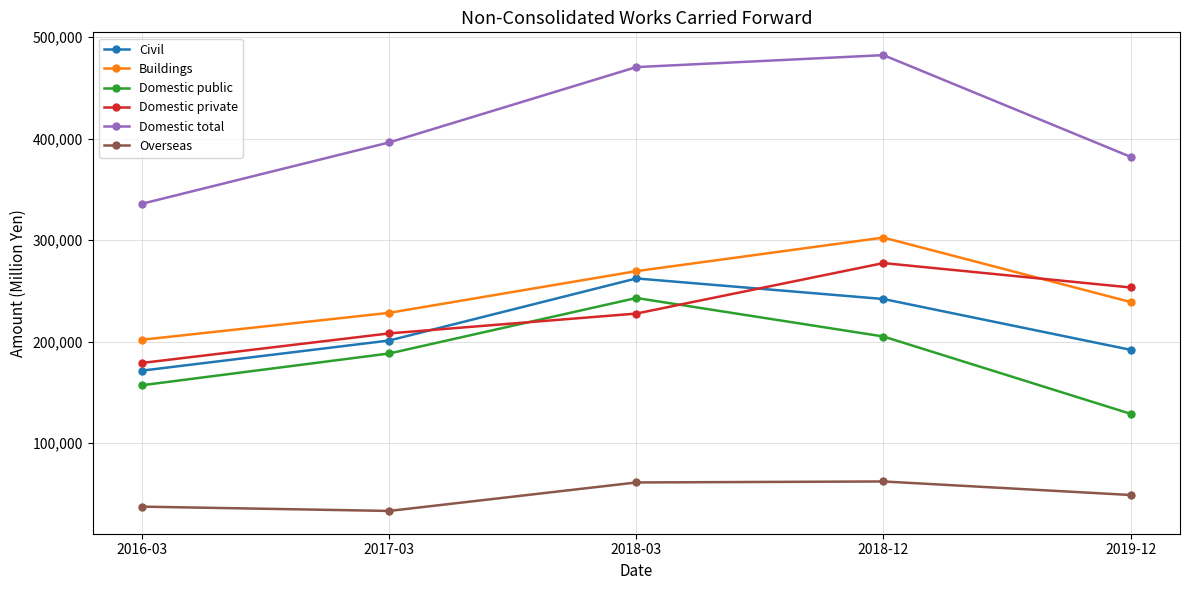

At which category is the sum across all series the highest?

2018-12